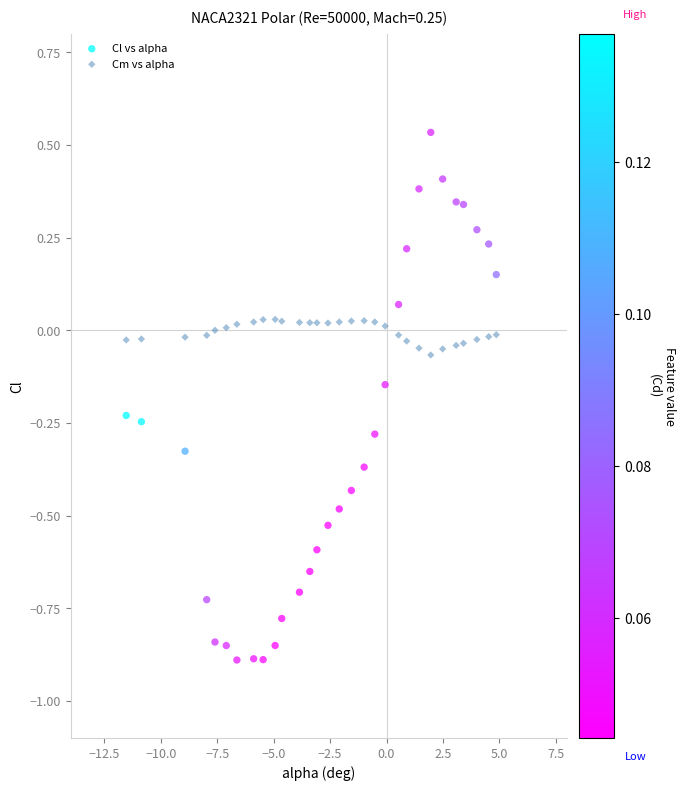

Which series reaches the minimum Y coordinate?

Cl vs alpha